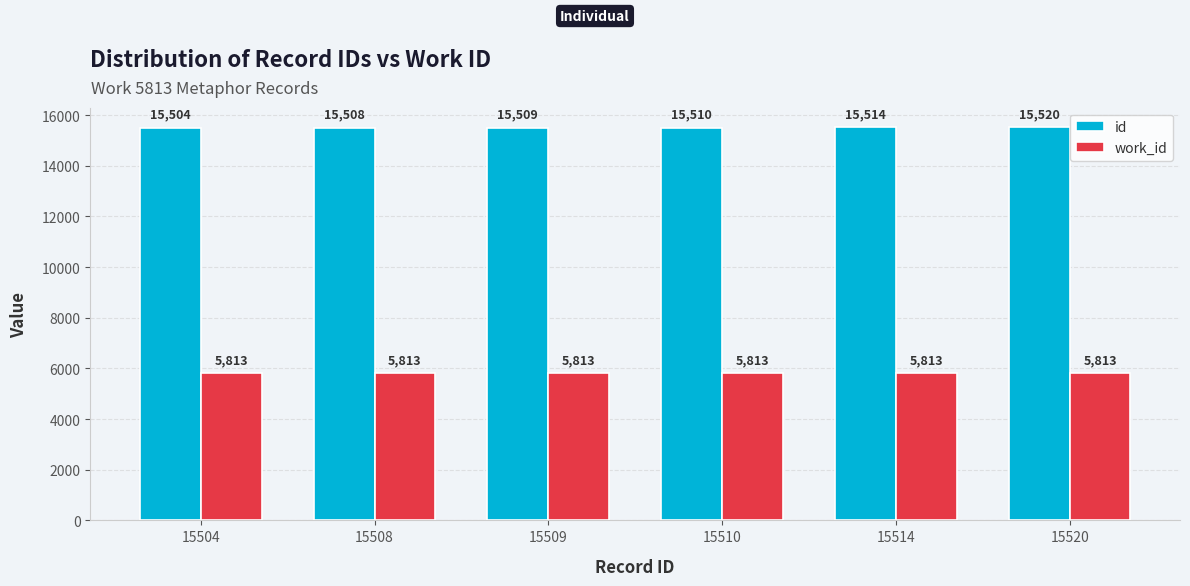

True or false: work_id has a value of 1273 at 15508.

False